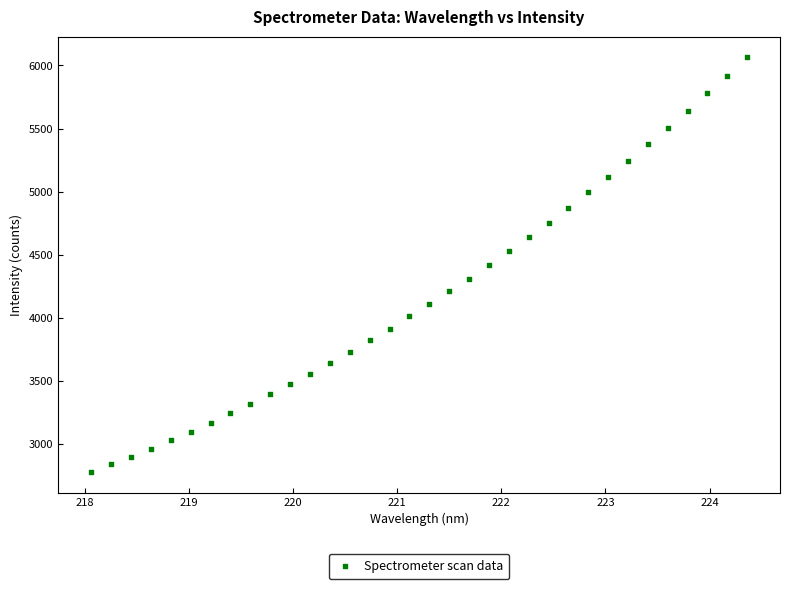

What is the range of Y values (max minus min)?

3287.2